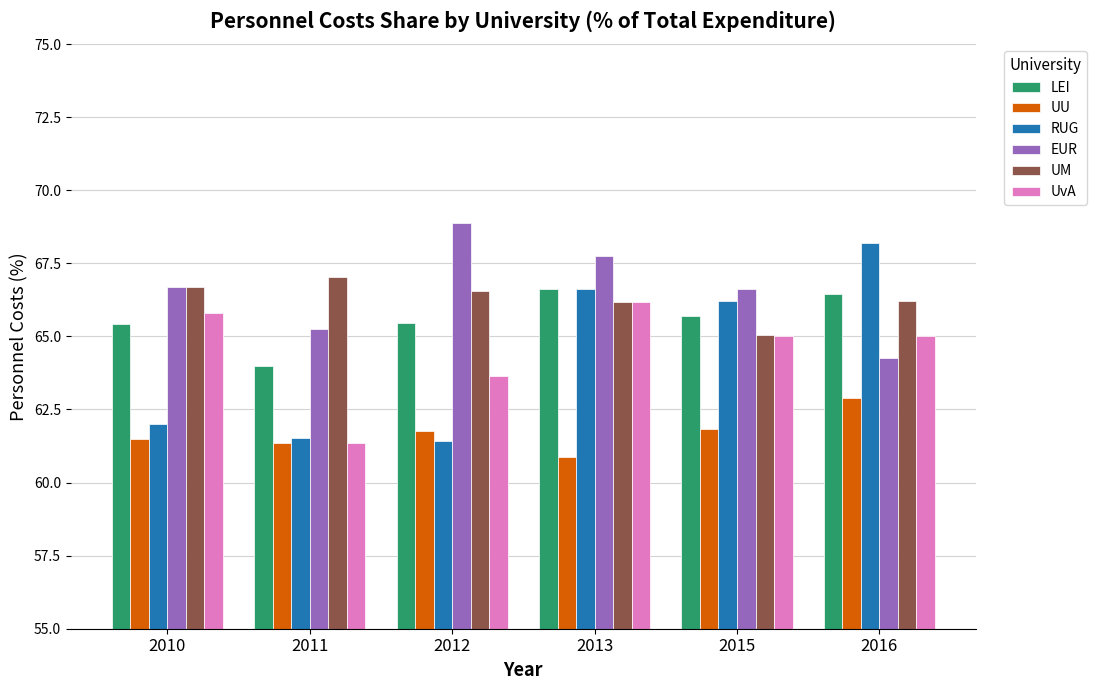

How many bars are there in each group?

6